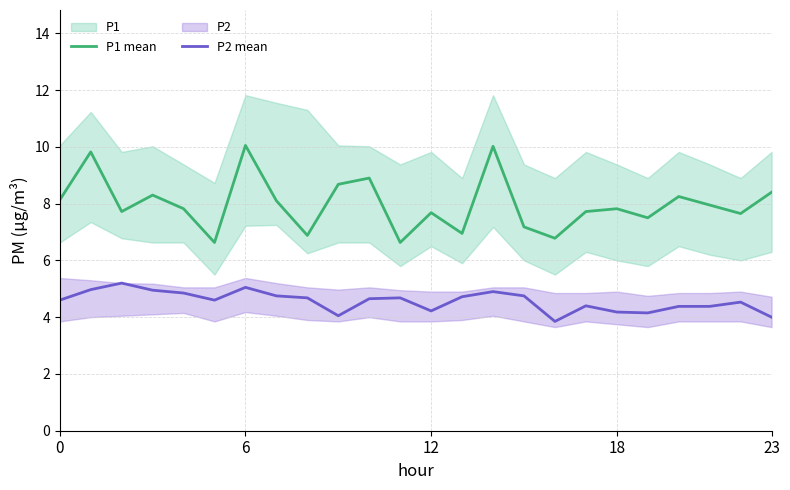

True or false: P2 mean has a value of 5.0 at 6.

True